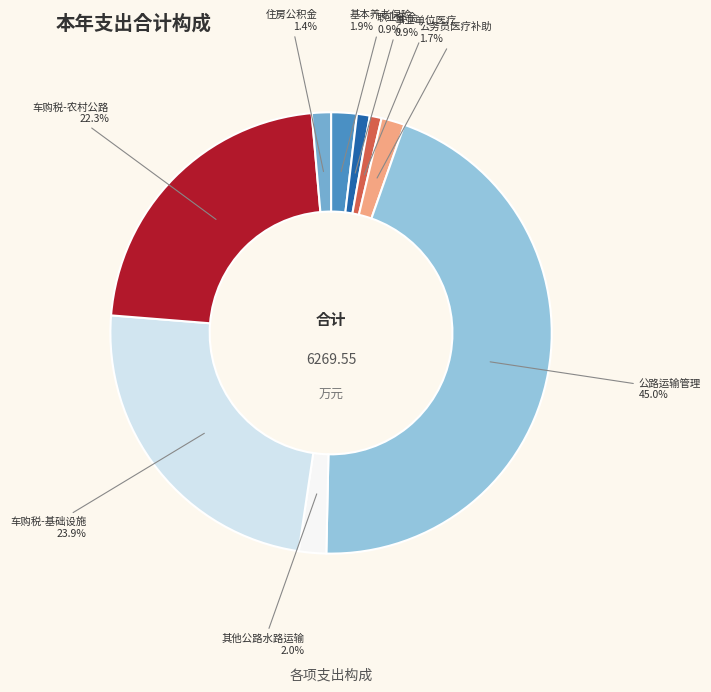

How many segments does this pie chart have?

9